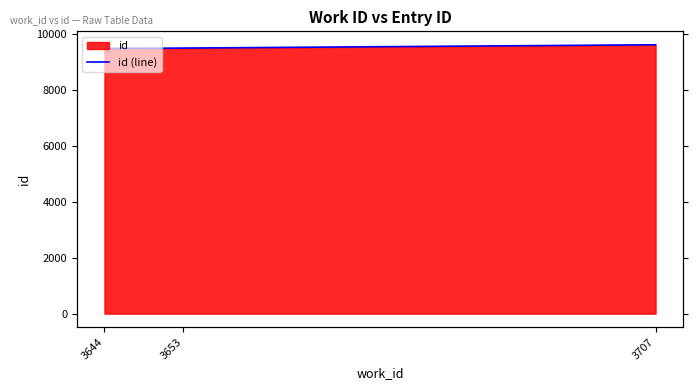

How many data points are less than 9481?

1